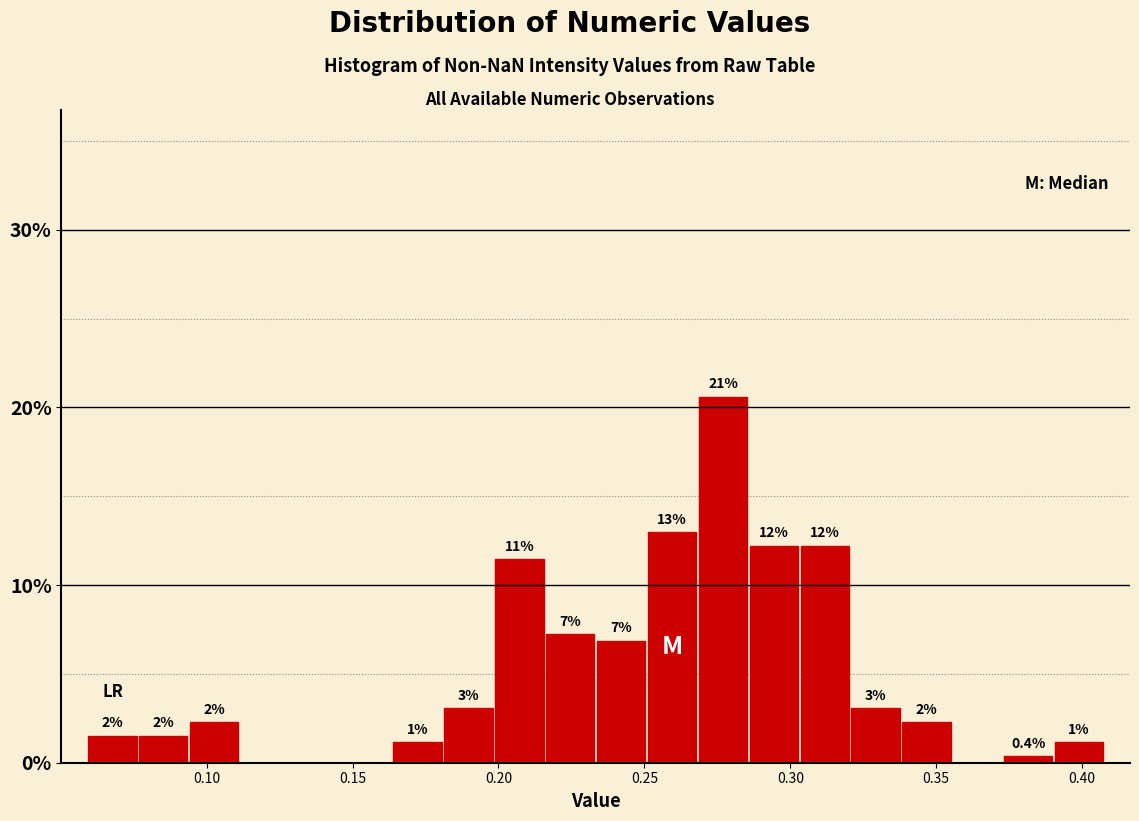

Read against the x-axis, roughly where is the centre of the tallest bar?

0.275